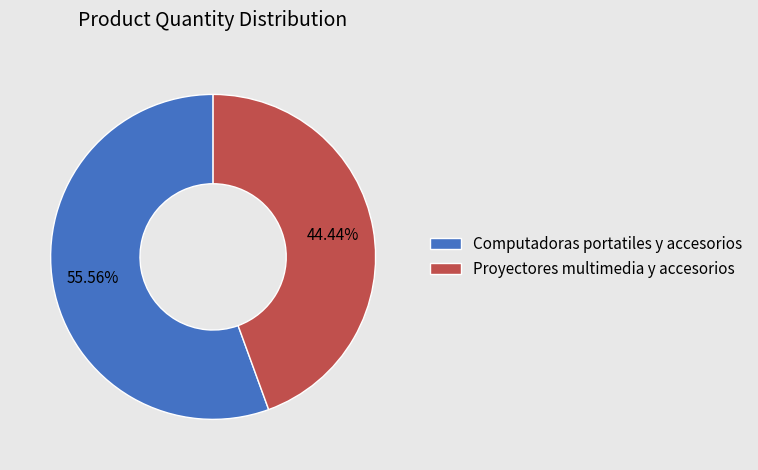

Is there a majority slice in this chart?

Yes